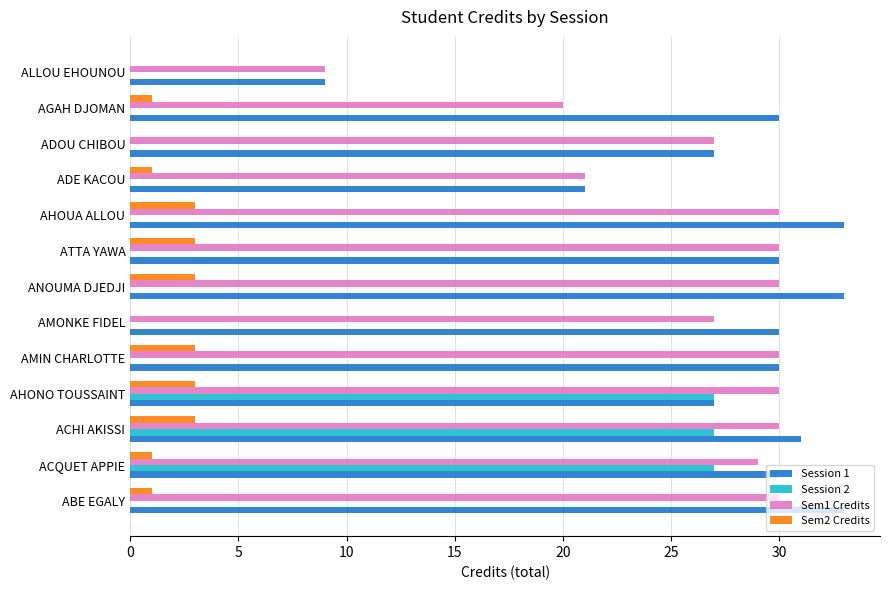

What are all the series names shown in the legend?

Session 1, Session 2, Sem1 Credits, Sem2 Credits